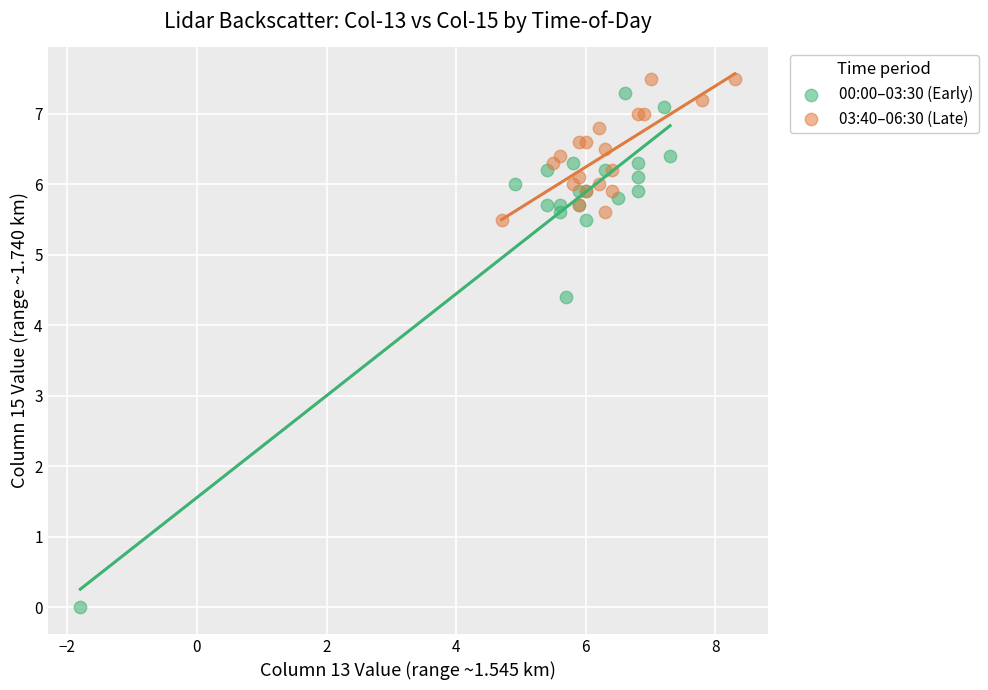

What are all the series names shown in the legend?

00:00–03:30 (Early), 03:40–06:30 (Late)